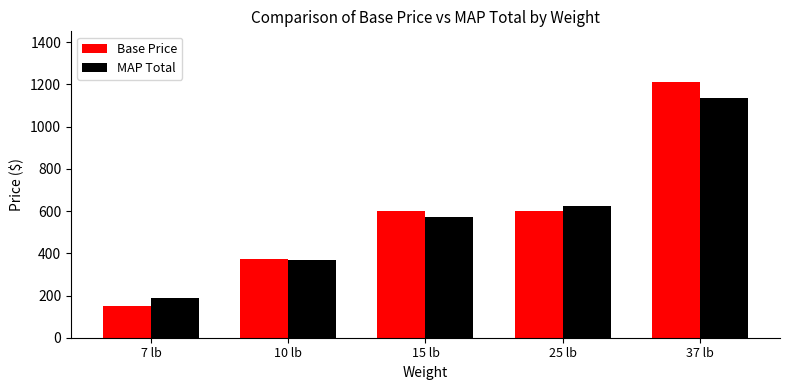

Reading left to right, what are all the values shown in this chart?

Base Price: 149.0	375.0	599.0	599.0	1209.6
MAP Total: 188.0	369.0	574.0	624.0	1137.0